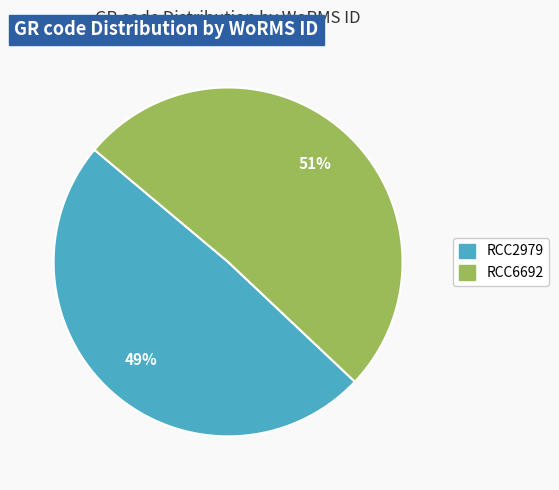

To the nearest percent, what is the combined percentage of RCC2979 and RCC6692?

100%